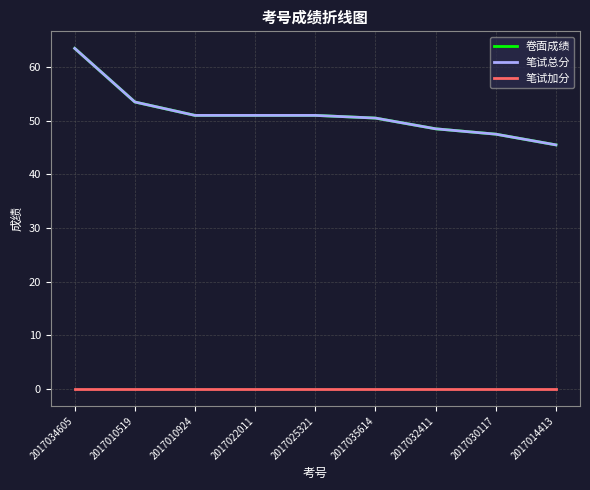

Is this an area chart (filled region under the line)?

No